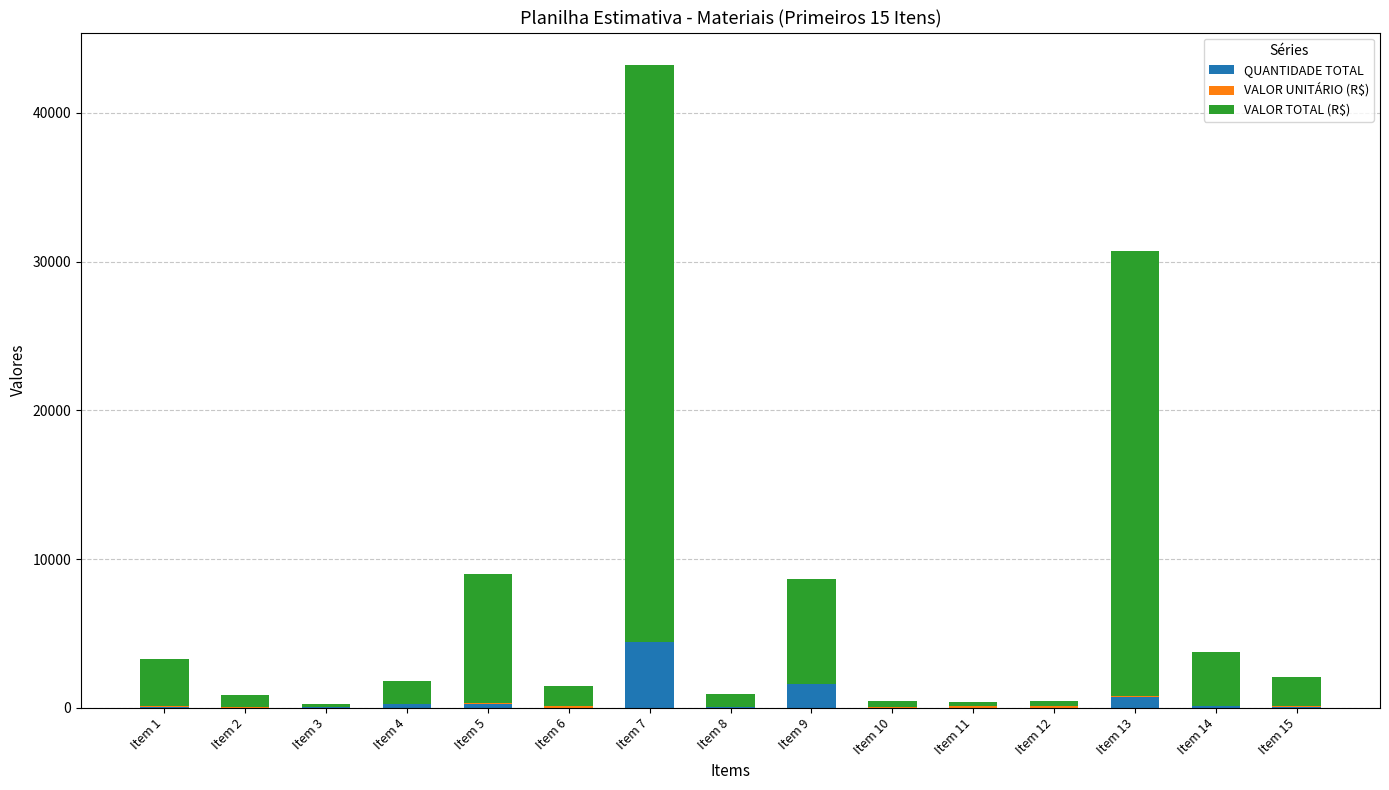

At which category is the sum across all series the highest?

Item 7